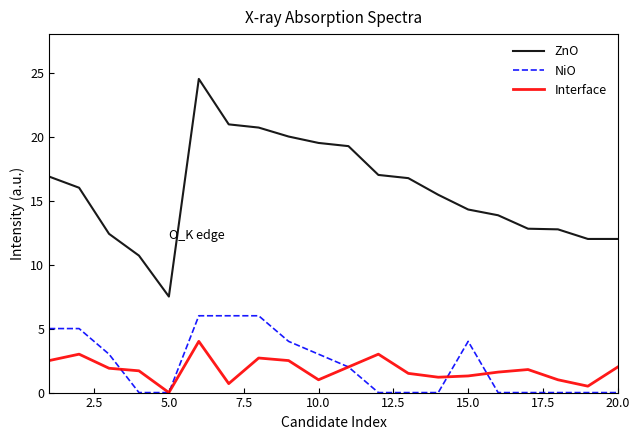

Rank the series by their maximum value, from highest to lowest.

ZnO, NiO, Interface